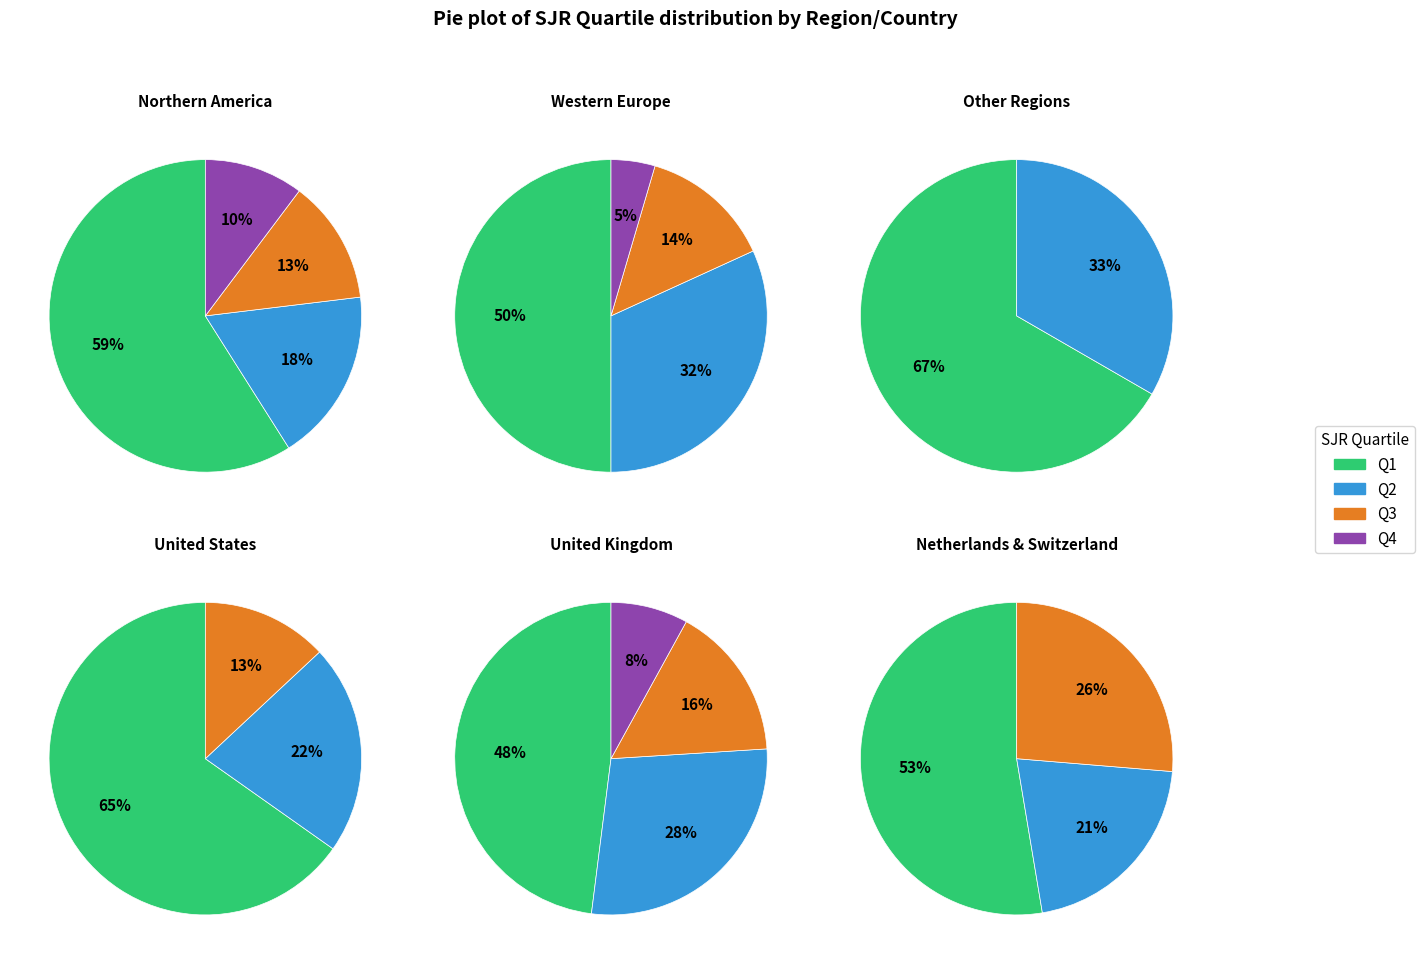

Is 1 the majority of the pie?

No